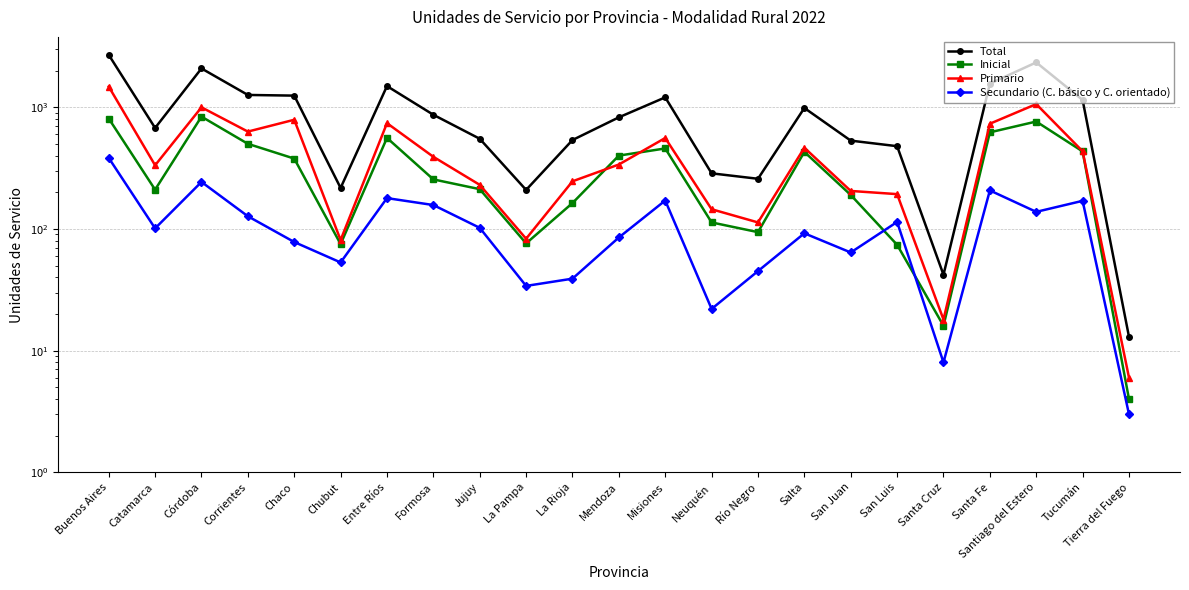

Is the value of Primario at San Luis greater than the value of Total at Mendoza?

No